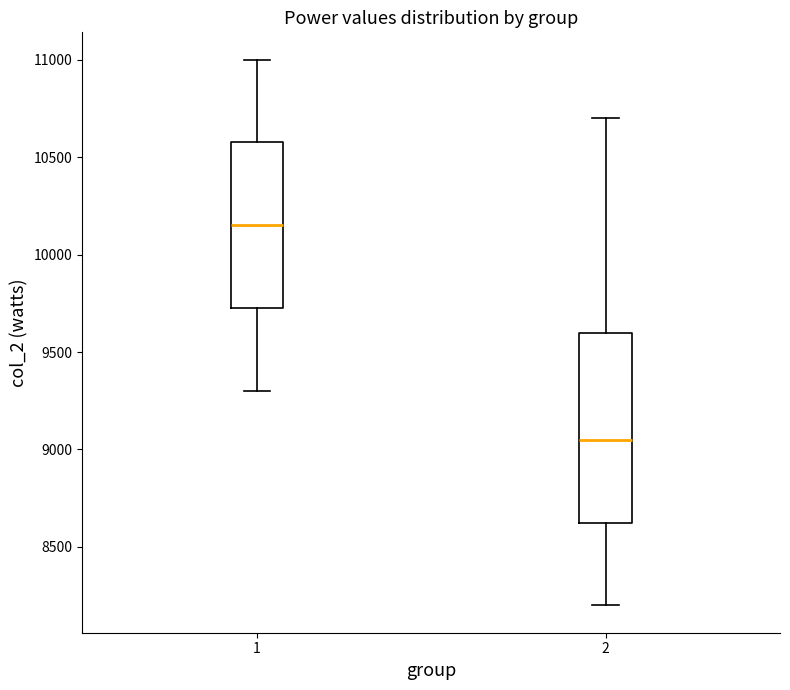

Where does the upper whisker of the box at x = 2 end on the y-axis? The values are not printed on the chart, so give them approximately, as read against the axis.

10700